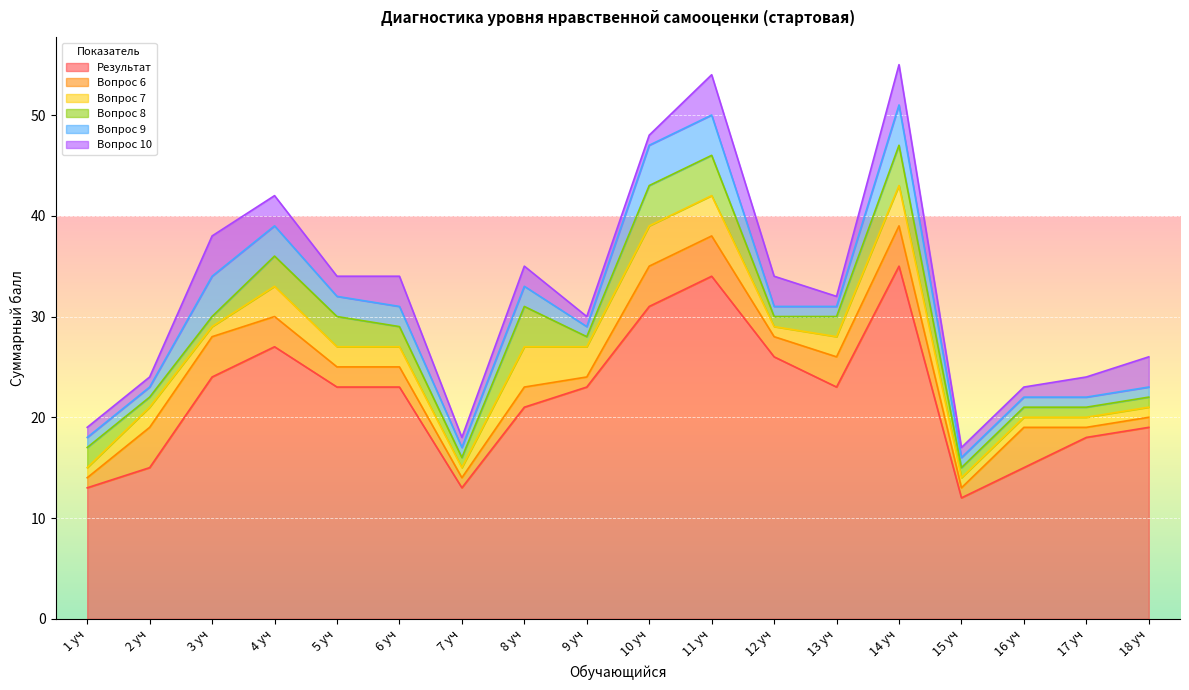

Which series changed the most between 1 уч and 16 уч?

Вопрос 6